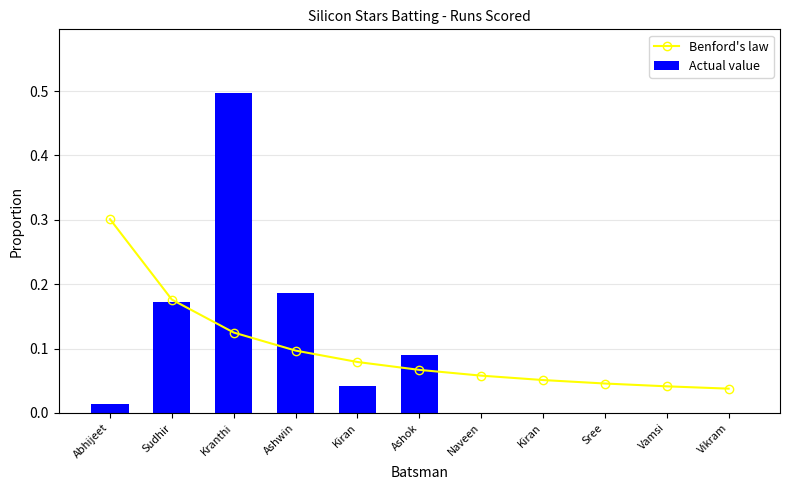

What are all the series names shown in the legend?

Benford's law, Actual value